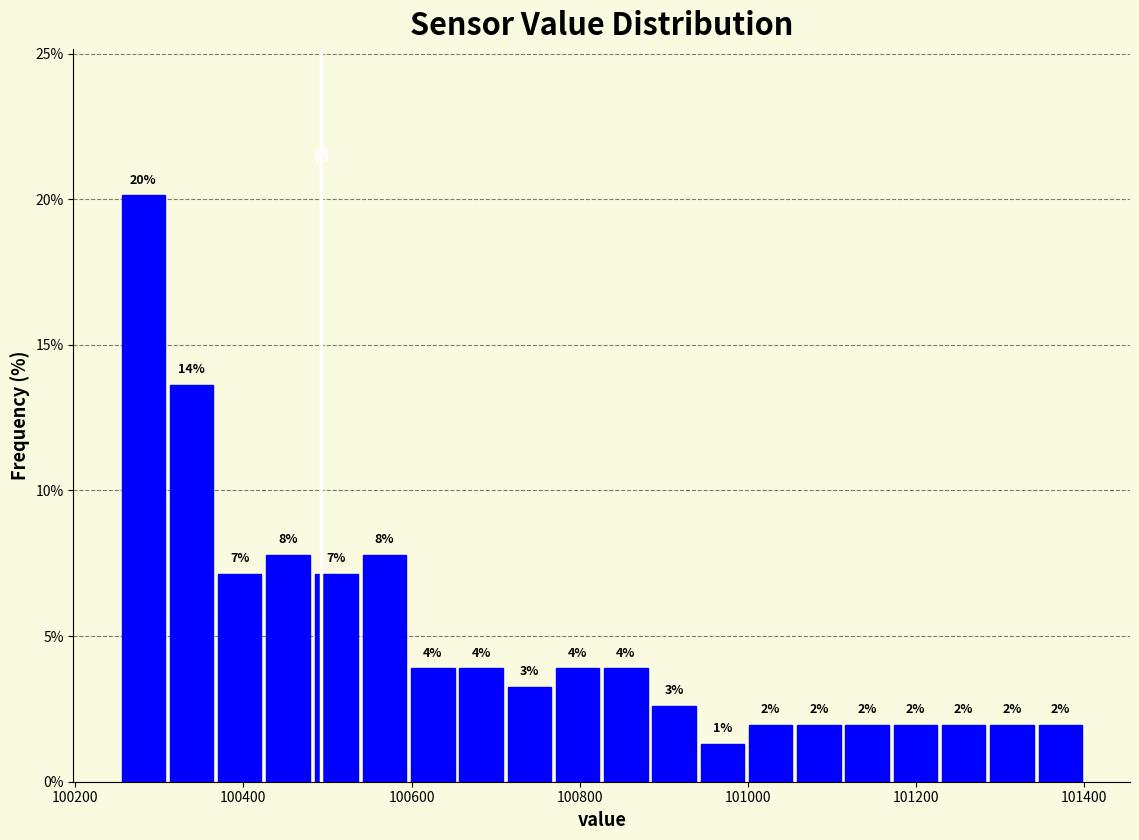

Read against the x-axis, roughly where is the centre of the tallest bar?

100280